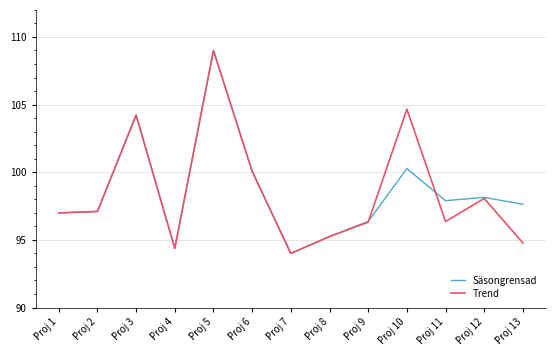

What is the maximum value shown in the chart?

109.0